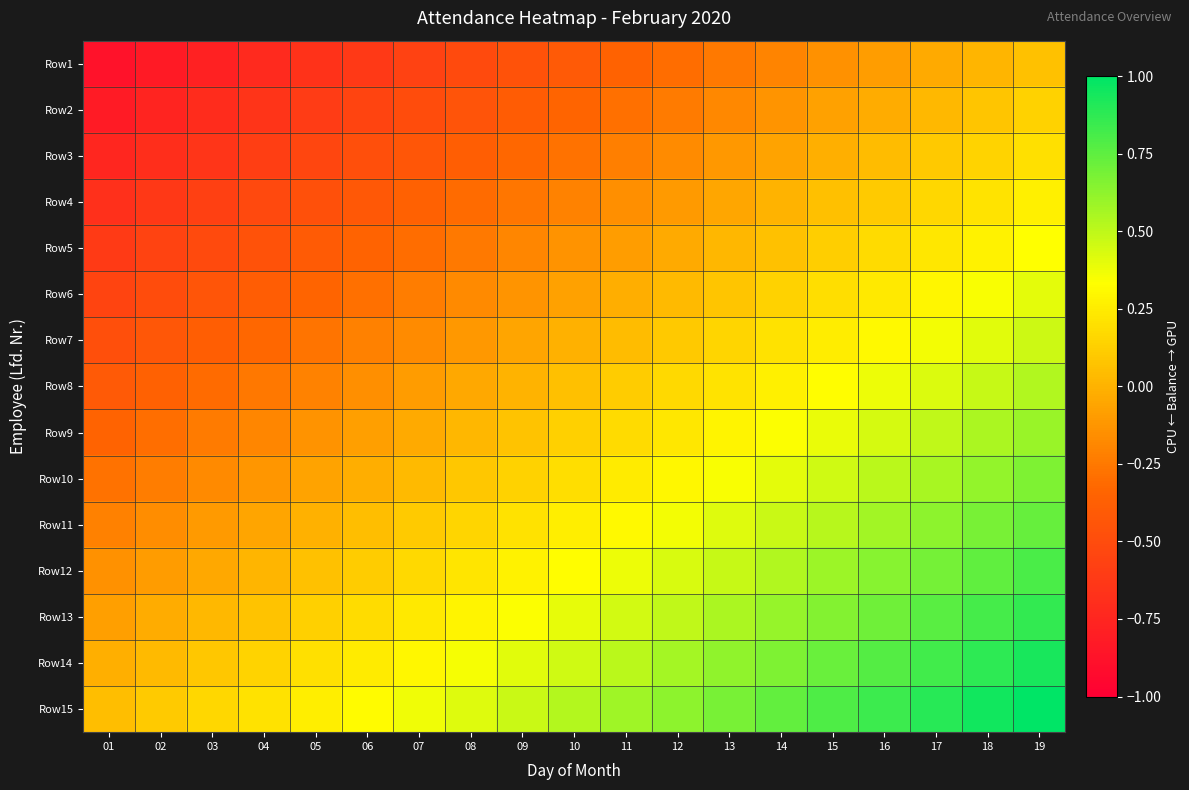

What is the total value across all series at 03?

-4.6